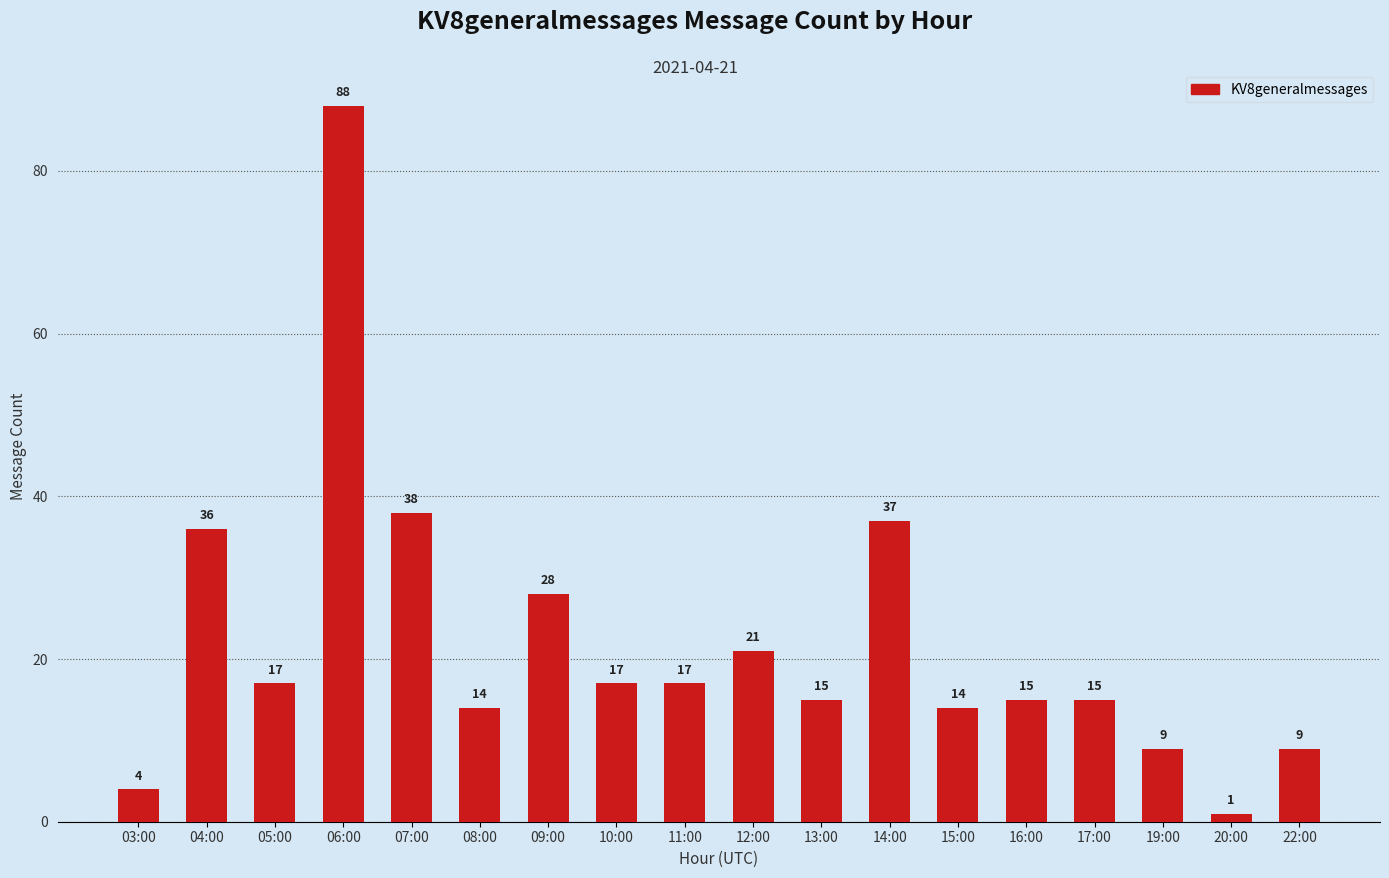

What is the difference between the values at 16:00 and 10:00?

2